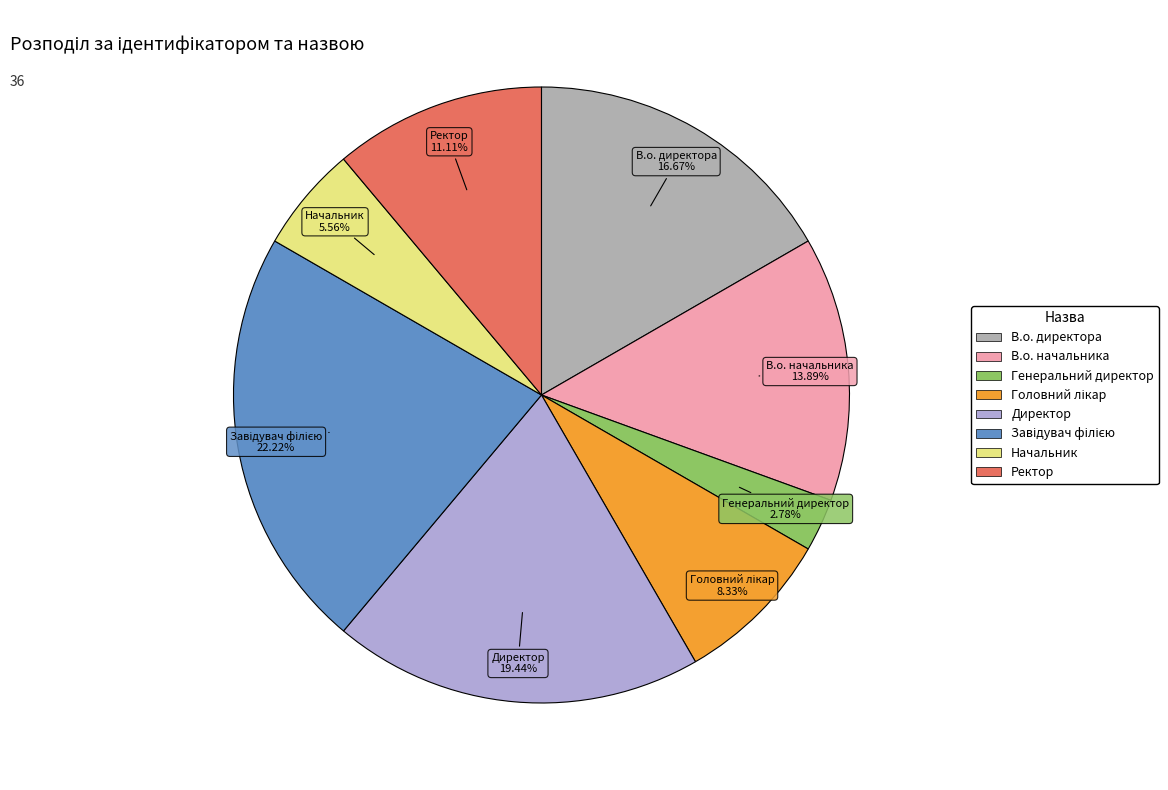

Is Генеральний директор the majority of the pie?

No